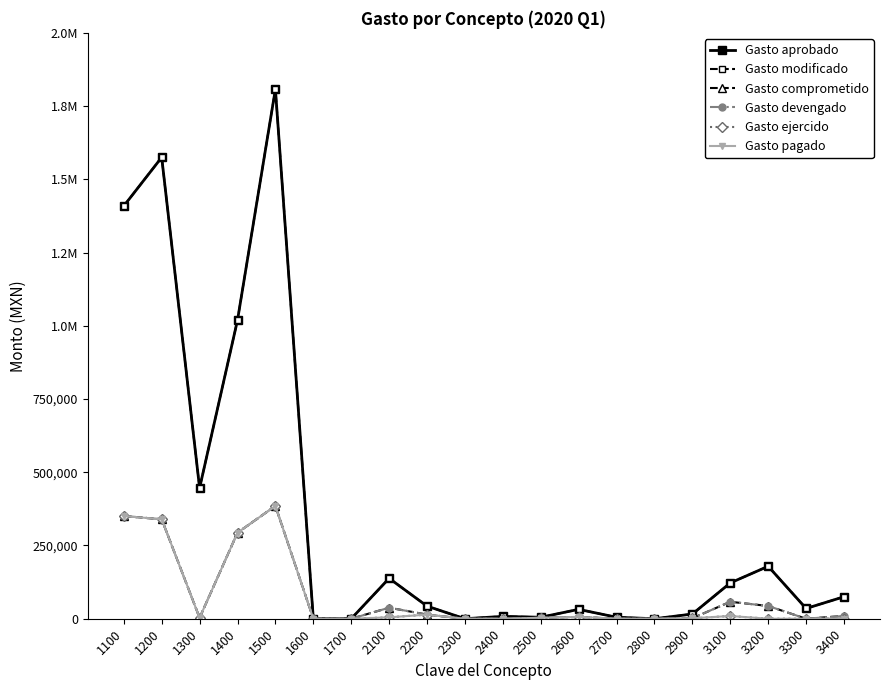

True or false: Gasto devengado and Gasto pagado cross at least once.

False